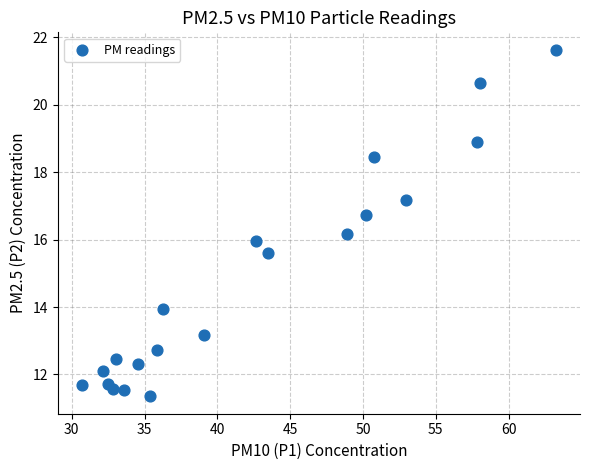

How many points are shown in the scatter plot?

20